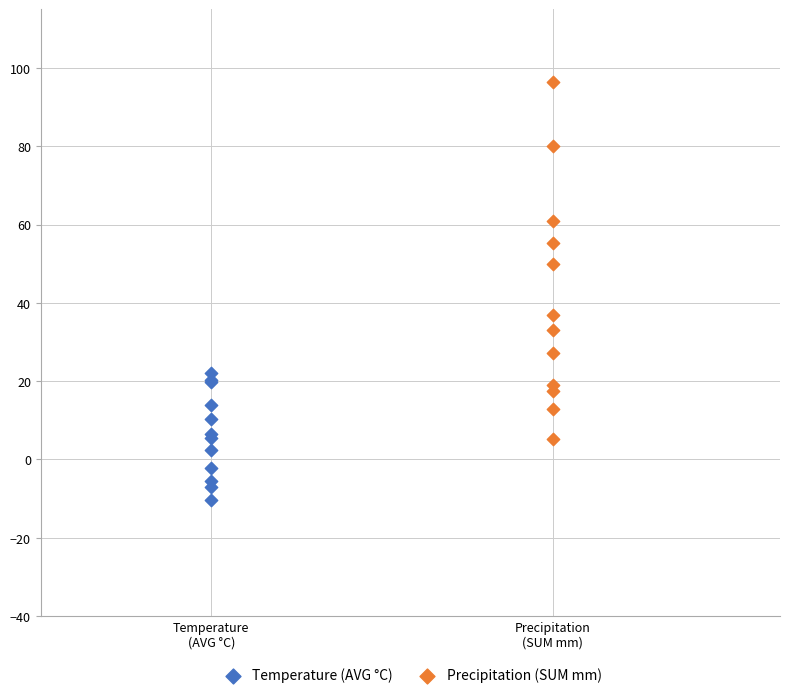

What are all the series names shown in the legend?

Temperature (AVG °C), Precipitation (SUM mm)